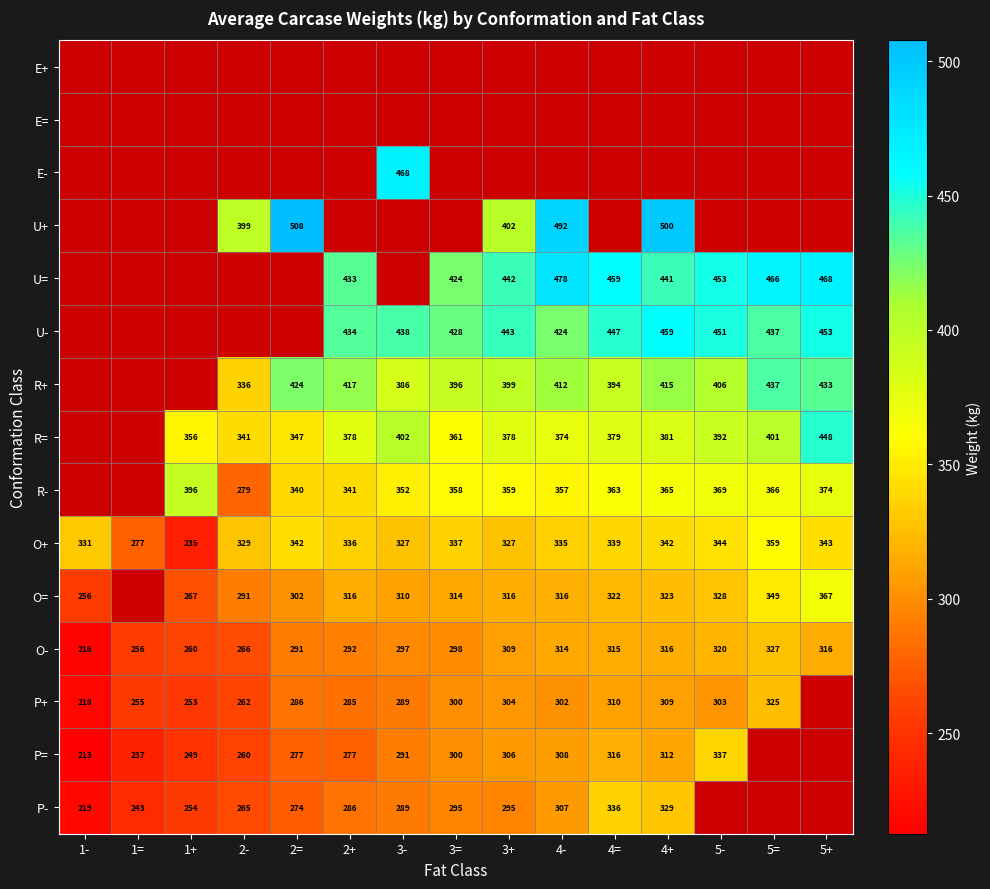

Is it true that R+ equals 412.0 at 4-?

True